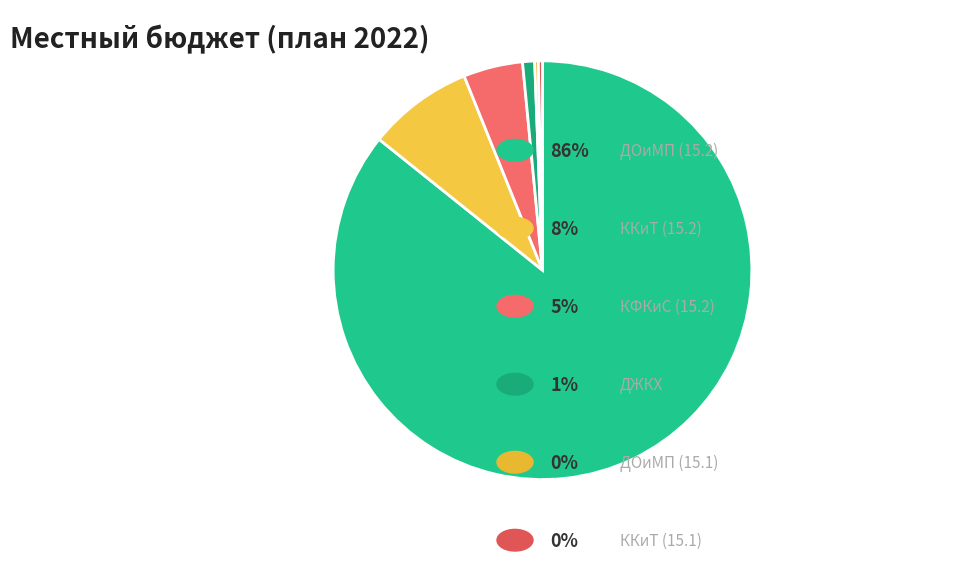

Rank the categories by value from lowest to highest.

ДОиМП (15.1), ККиТ (15.1), ДЖКХ, КФКиС (15.2), ККиТ (15.2), ДОиМП (15.2)